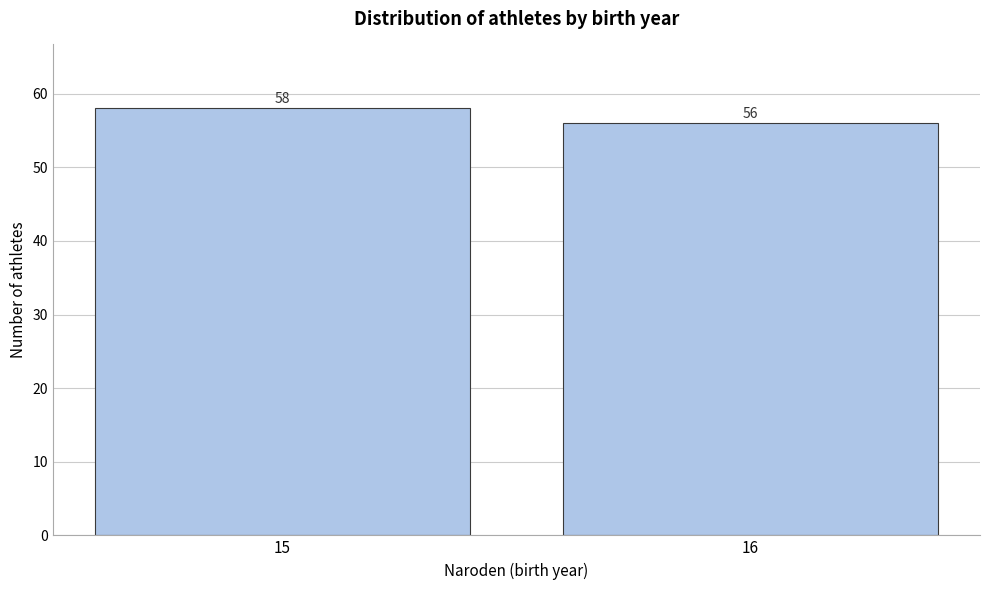

Reading left to right, list all the values displayed in this chart.

15=58	16=56